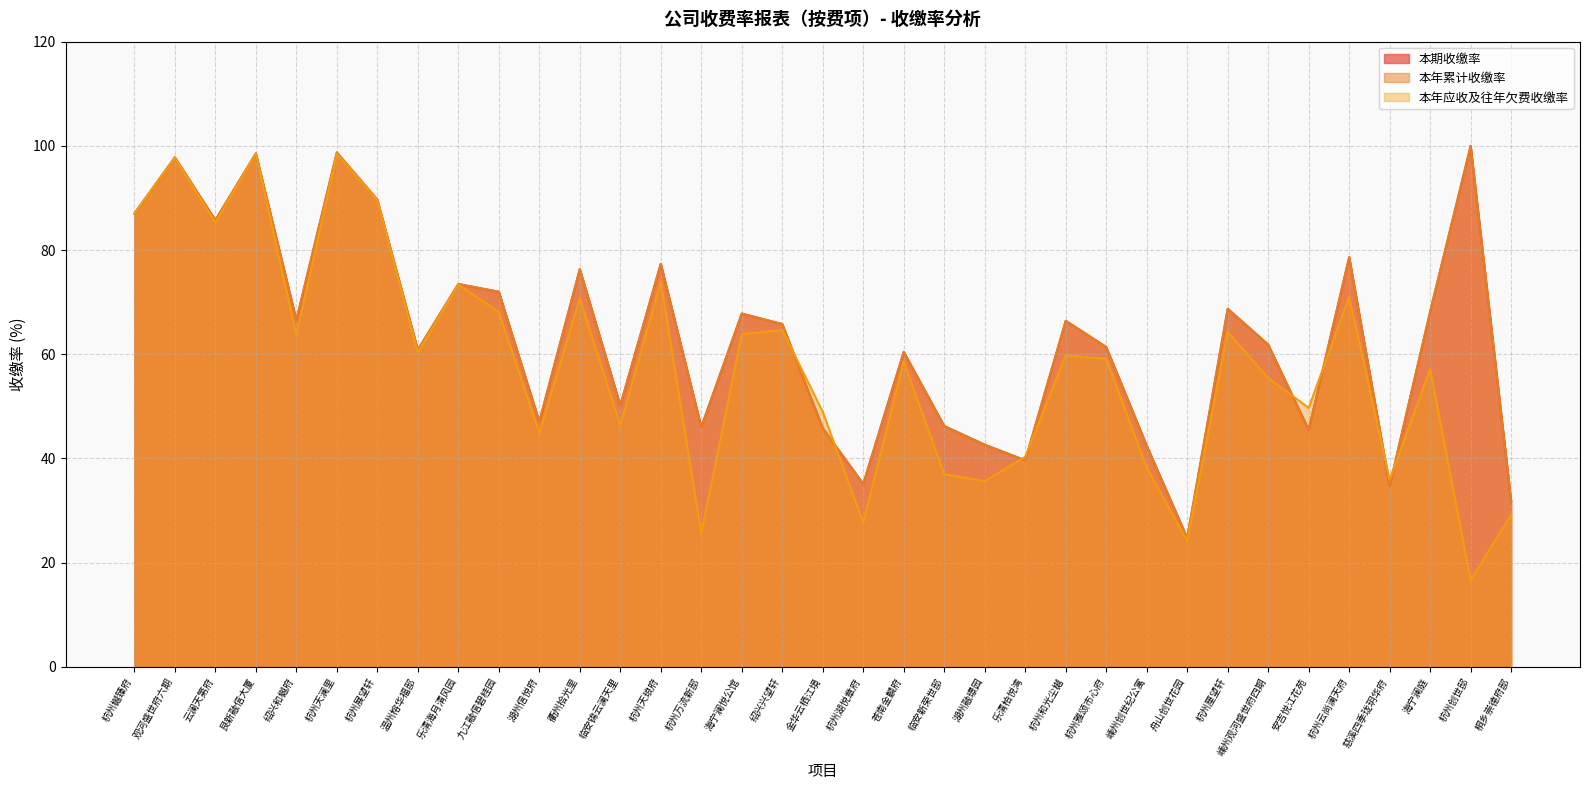

Is it true that 本年累计收缴率 equals 45.5 at 安吉悦江花苑?

True